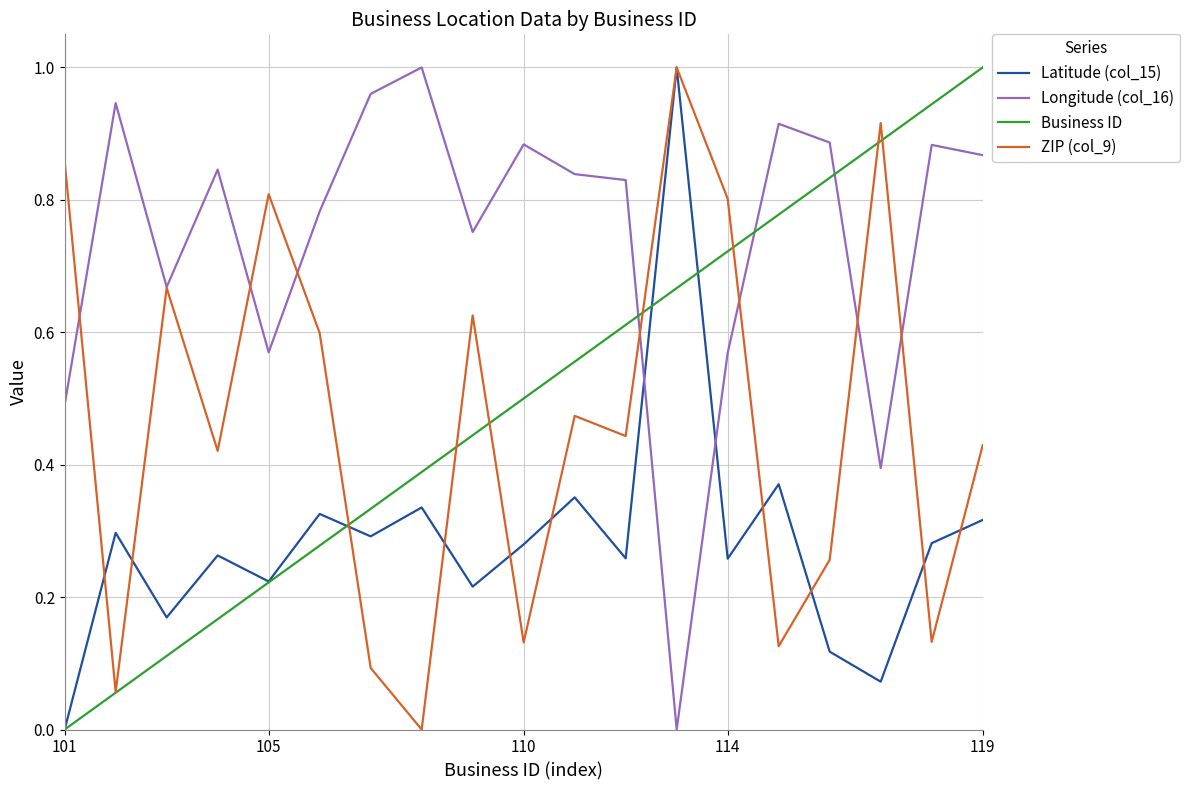

Which series has the largest total across all categories?

Longitude (col_16)